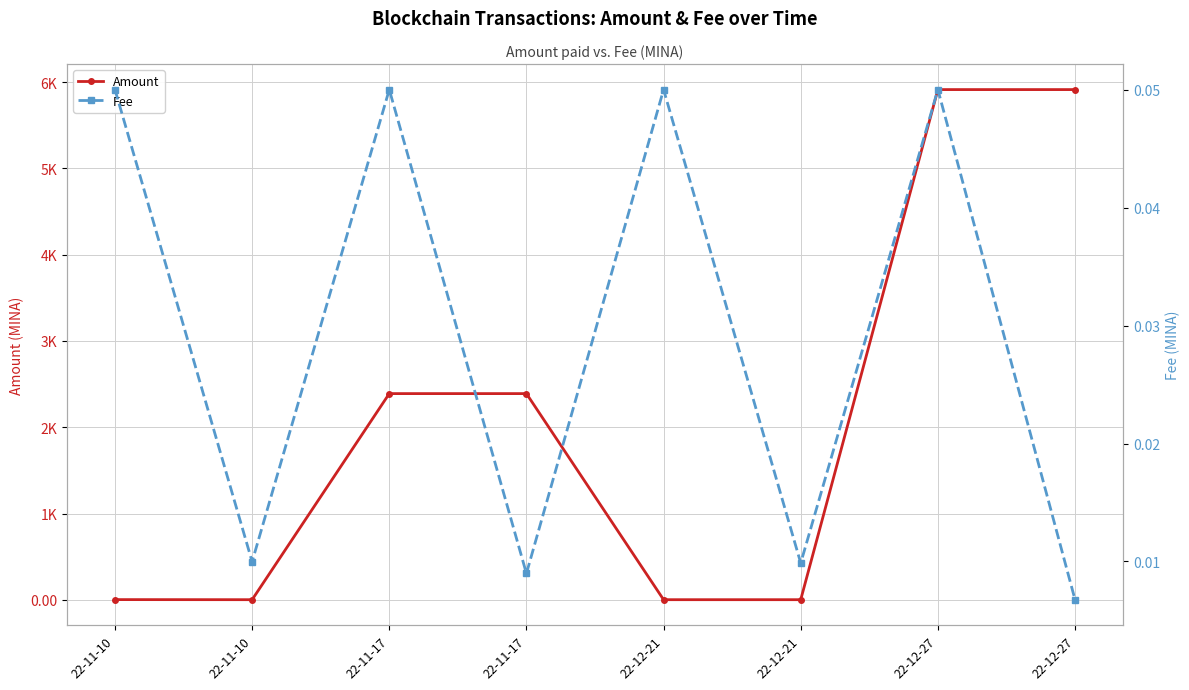

How many lines are shown in the chart?

2